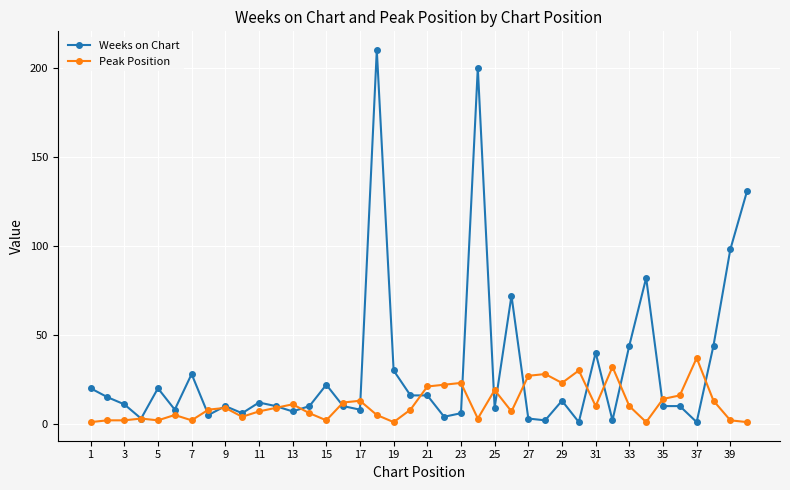

Which series has the widest spread of values?

Weeks on Chart